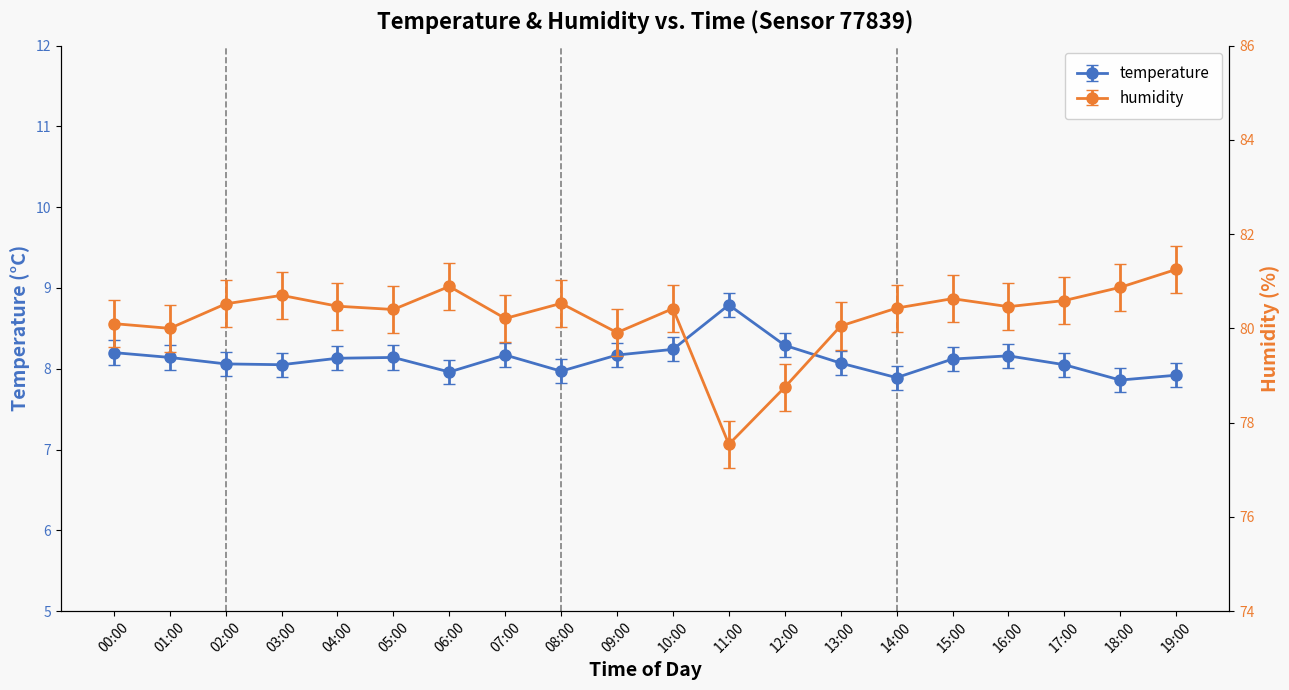

True or false: temperature and humidity intersect in this chart.

False